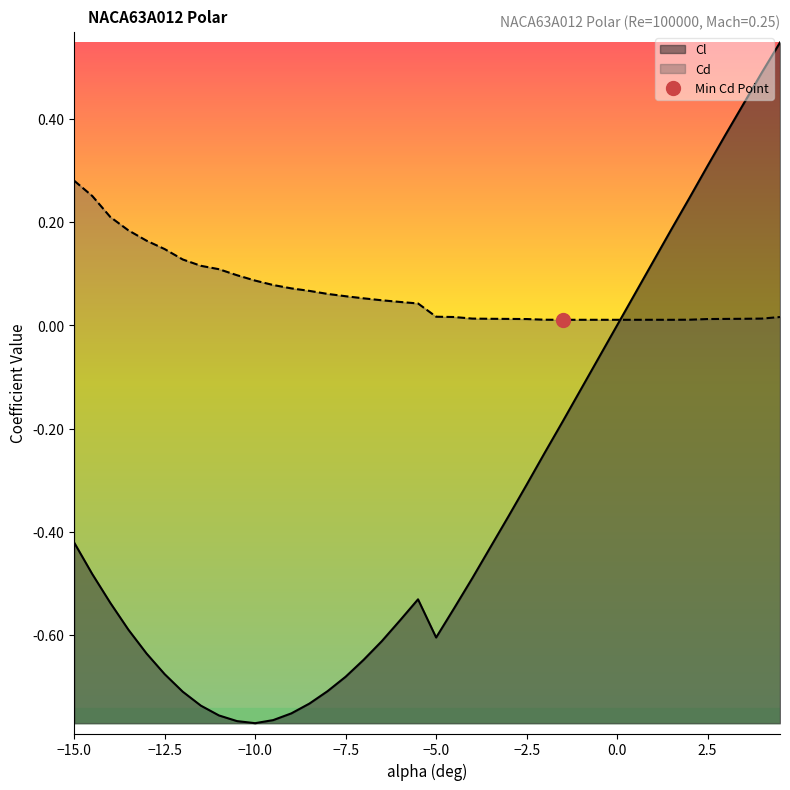

Does the chart display data point markers on the line(s)?

No